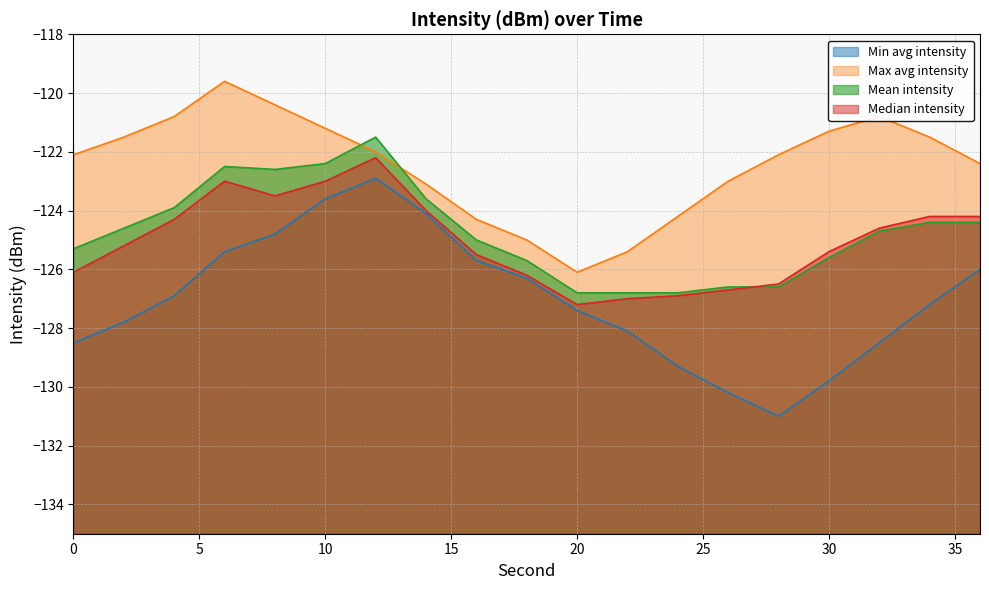

True or false: Min avg intensity and Mean intensity cross at least once.

False